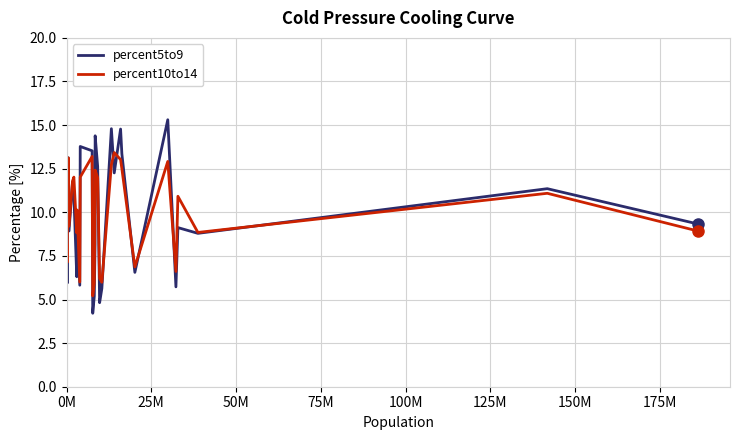

How many data points in percent10to14 are less than 10?

15